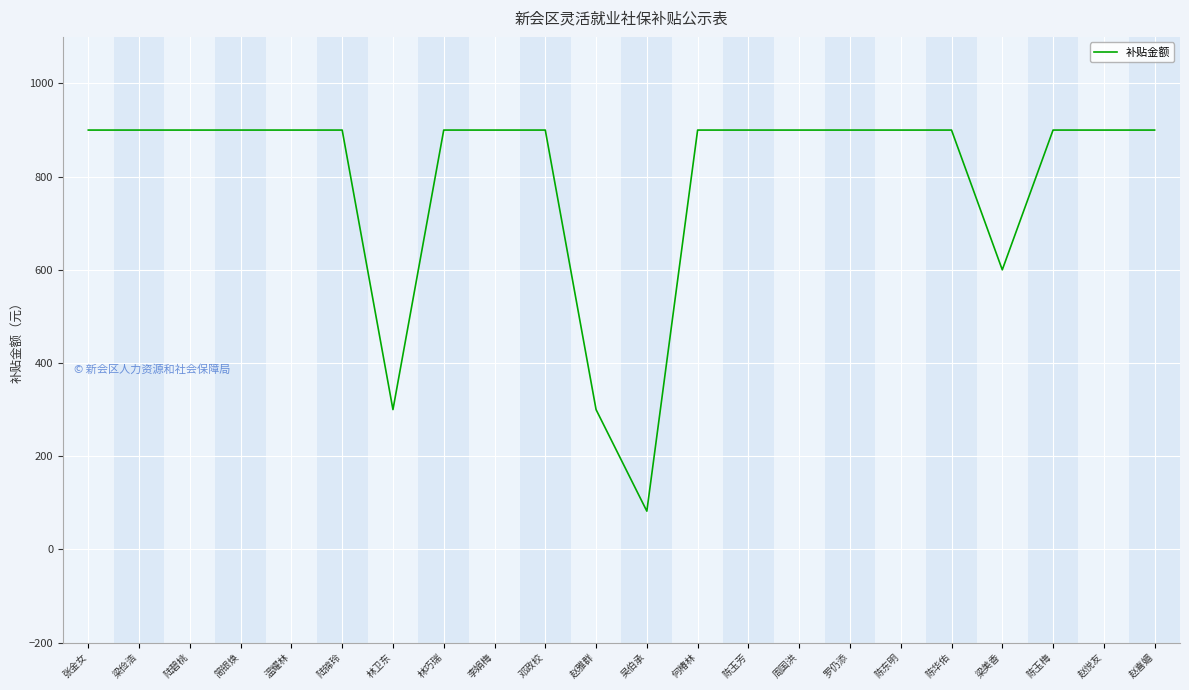

What is the sum of all values?

17482